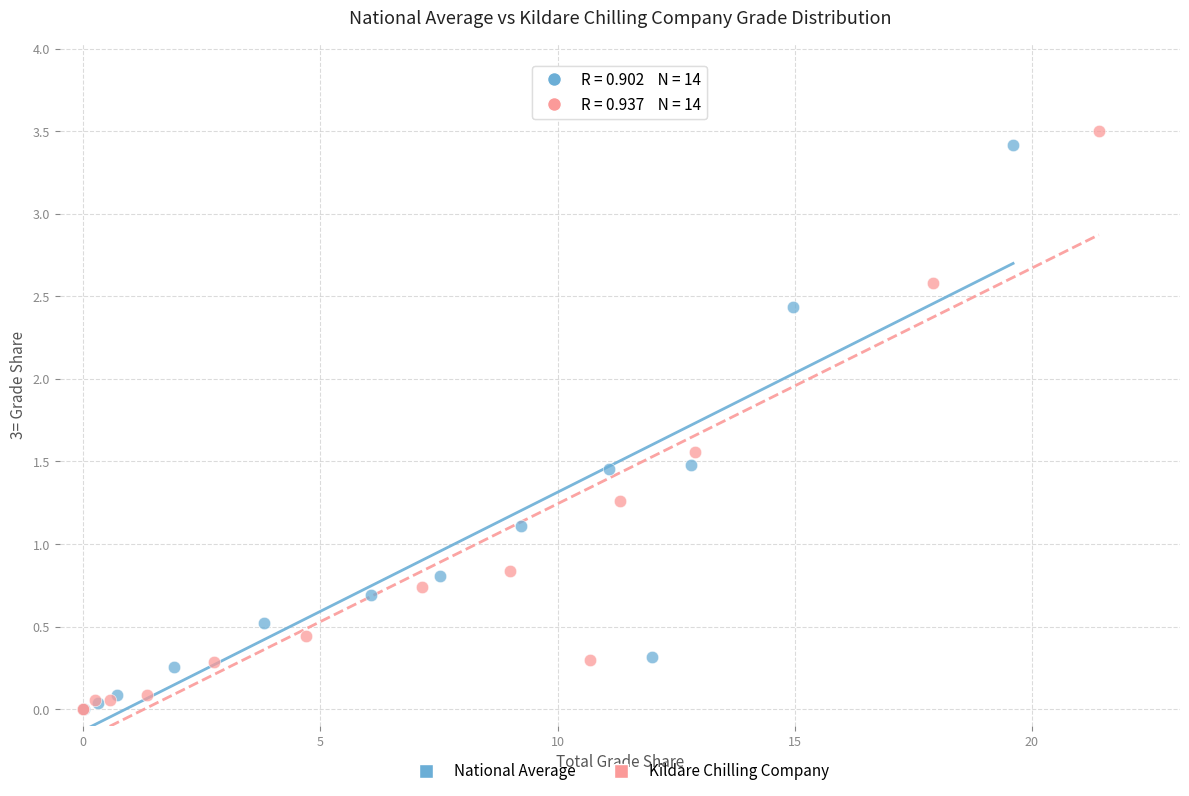

Which series has the widest spread of Y values?

Kildare Chilling Company